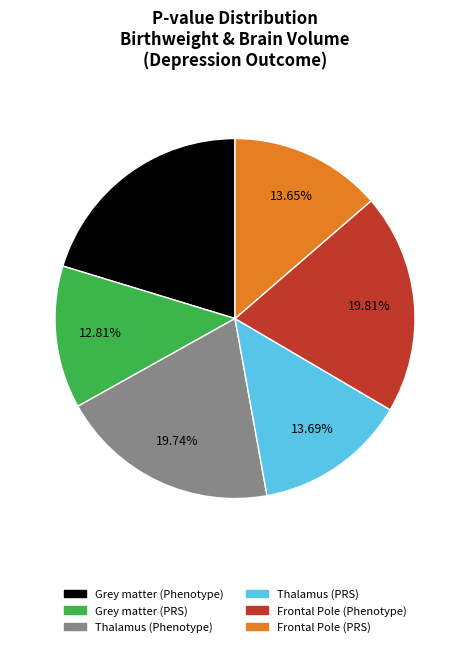

Do Grey matter (PRS) and Thalamus (Phenotype) together represent more than half of the pie?

No